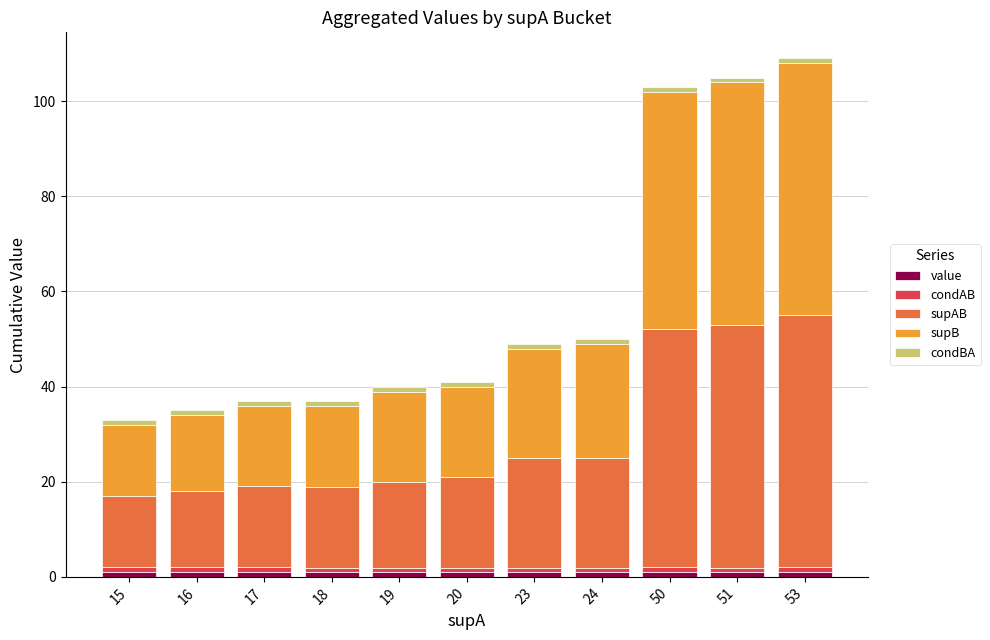

What is the average value of the supB series?

27.6